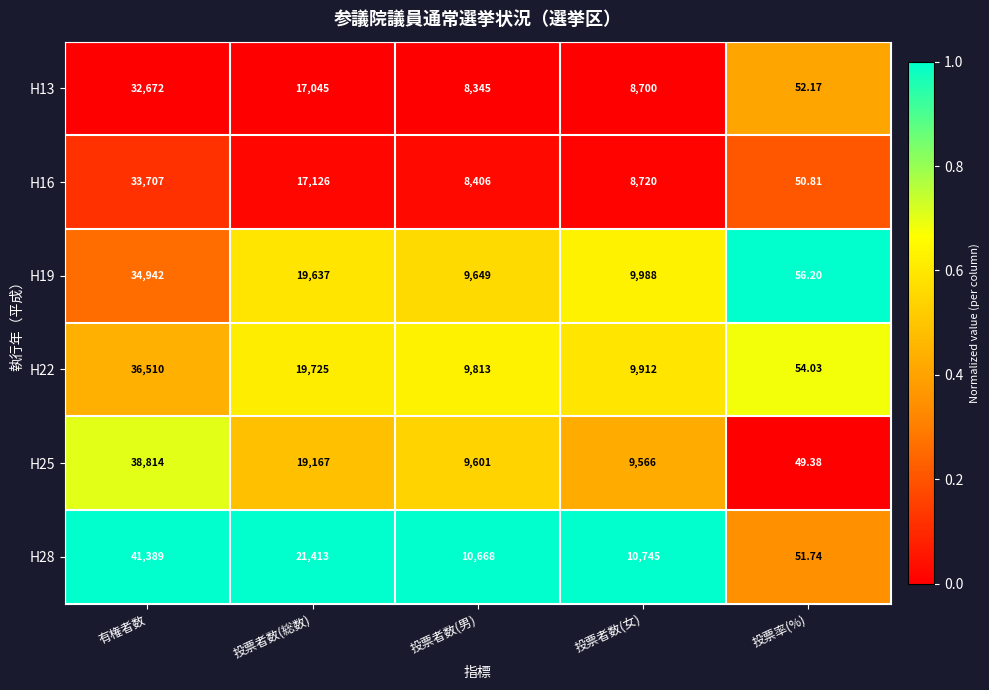

Which series has the largest total across all categories?

H28